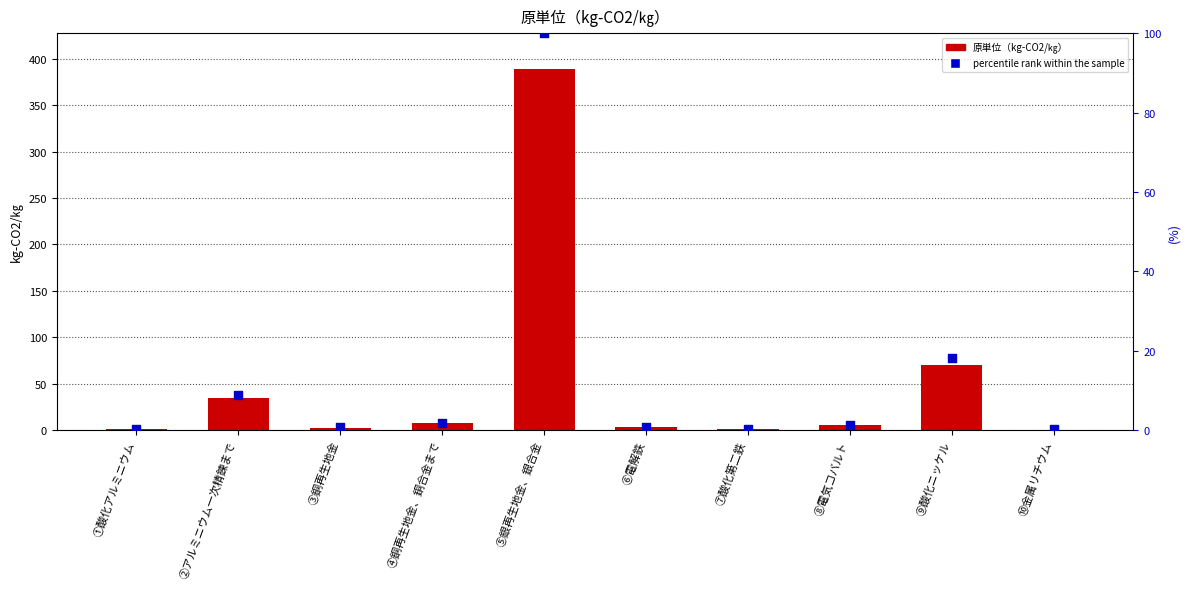

Is the value of percentile rank within the sample at ⑧電気コバルト greater than the value of 原単位（kg-CO2/㎏） at ⑦酸化第二鉄?

Yes